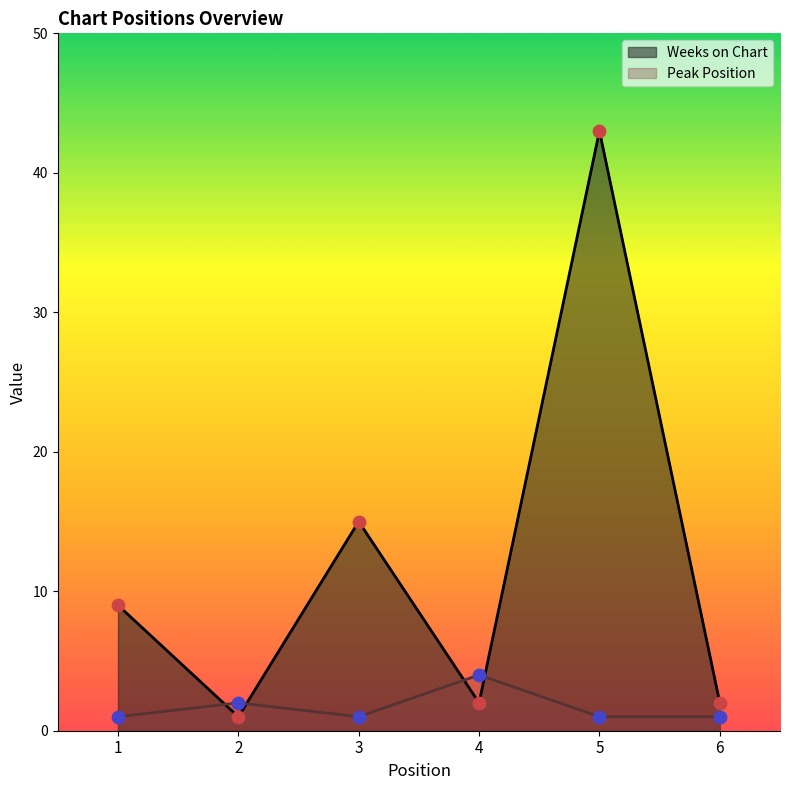

At how many categories does at least one series exceed 2?

4